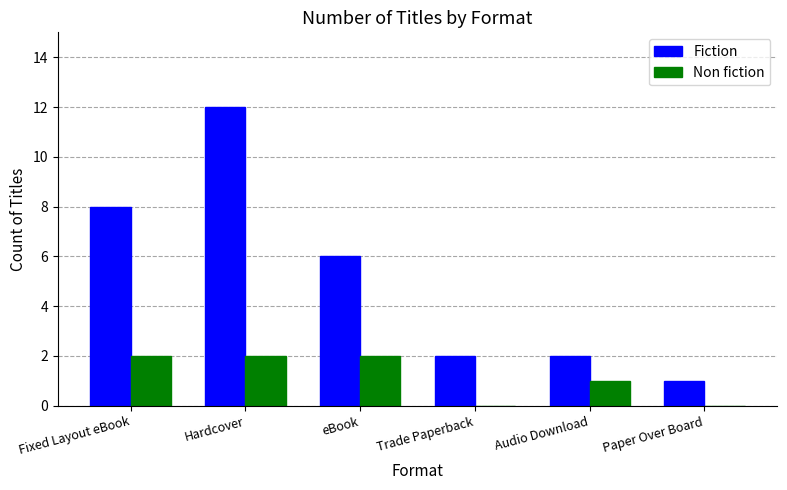

Where does the Fiction series first go above 6?

Fixed Layout eBook